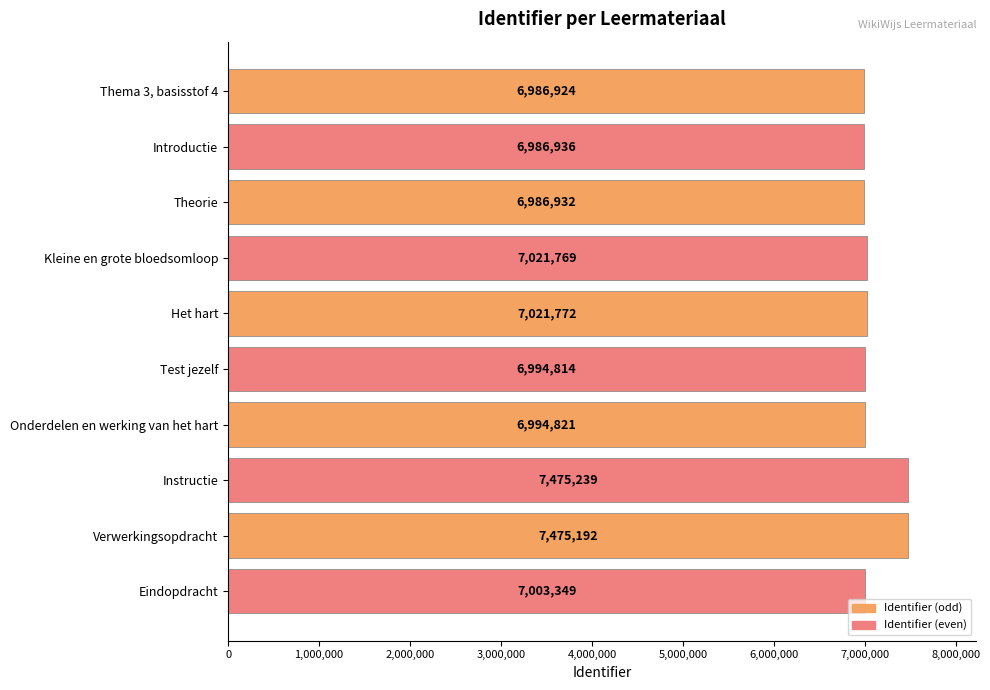

Read the value at Test jezelf.

6994814